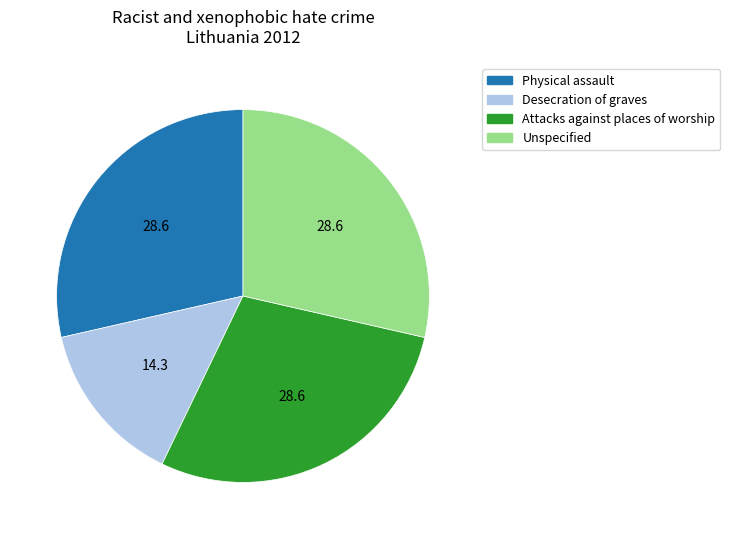

Which category has the smallest portion of the pie?

Desecration of graves